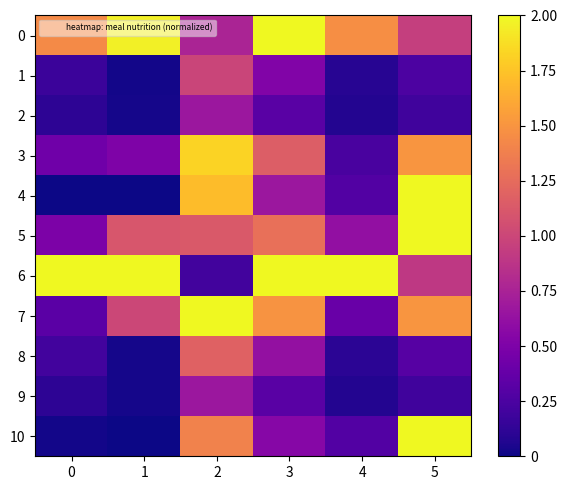

Which has a higher value, 2 or 1?

1